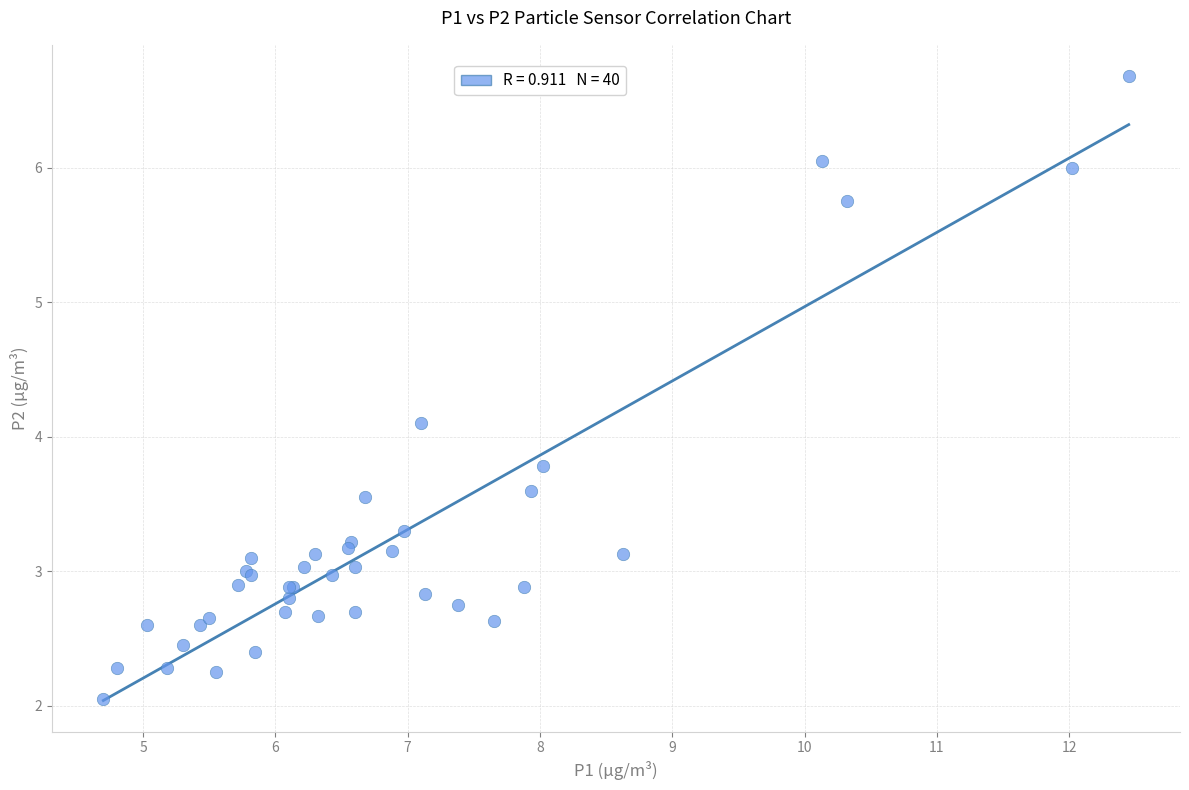

What Y value in the scatter plot is closest to 4?

4.1